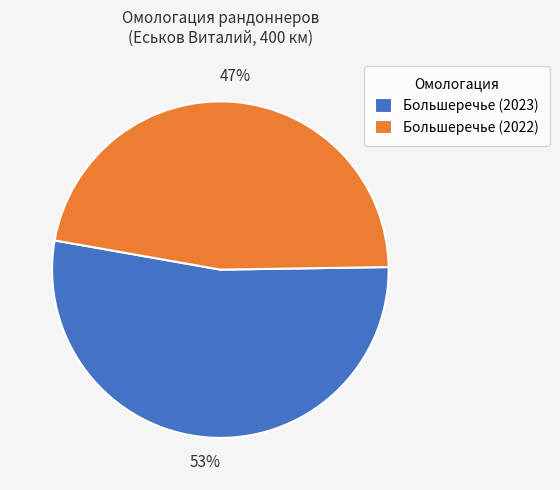

Is the sum of Большеречье (2023) and Большеречье (2022) greater than half?

Yes